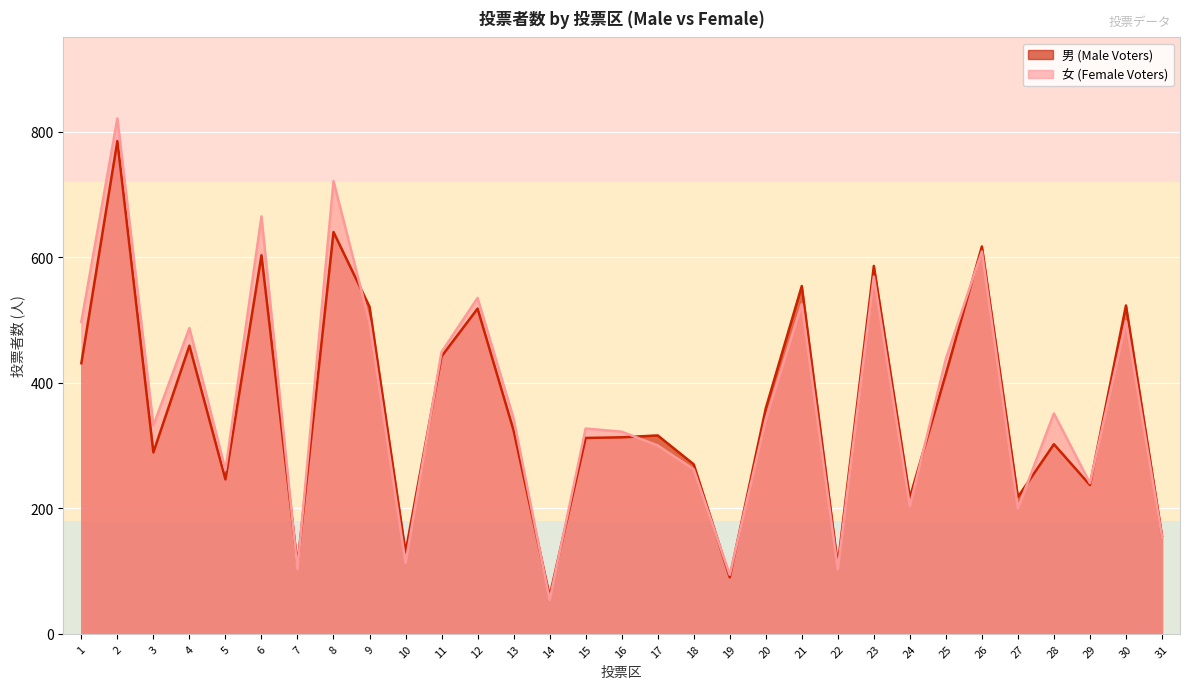

Rank the categories by 女 (Female Voters) value from highest to lowest.

2, 8, 6, 26, 23, 12, 21, 30, 1, 9, 4, 11, 25, 28, 13, 20, 3, 15, 16, 17, 18, 5, 29, 24, 27, 31, 10, 7, 22, 19, 14